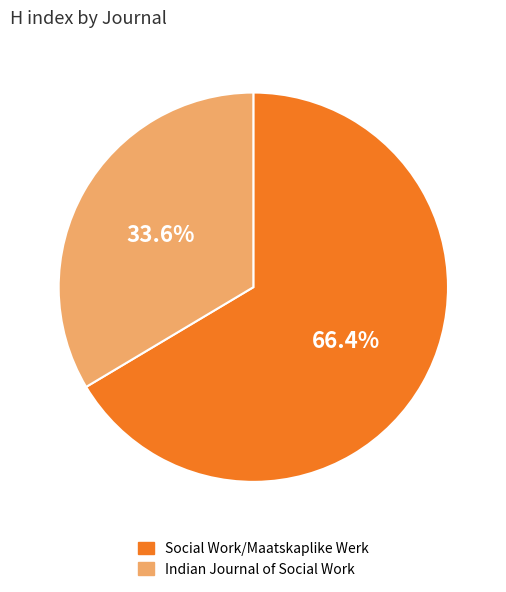

What is the smallest slice in the pie chart?

Indian Journal of Social Work